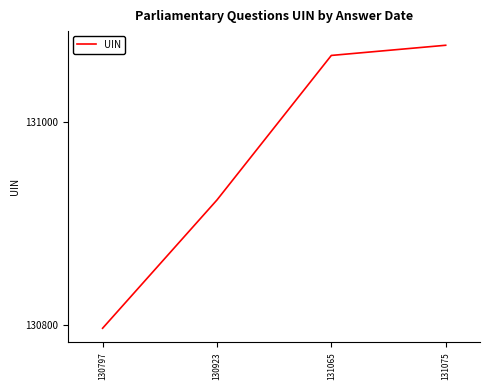

What is the sum of all values?

523860